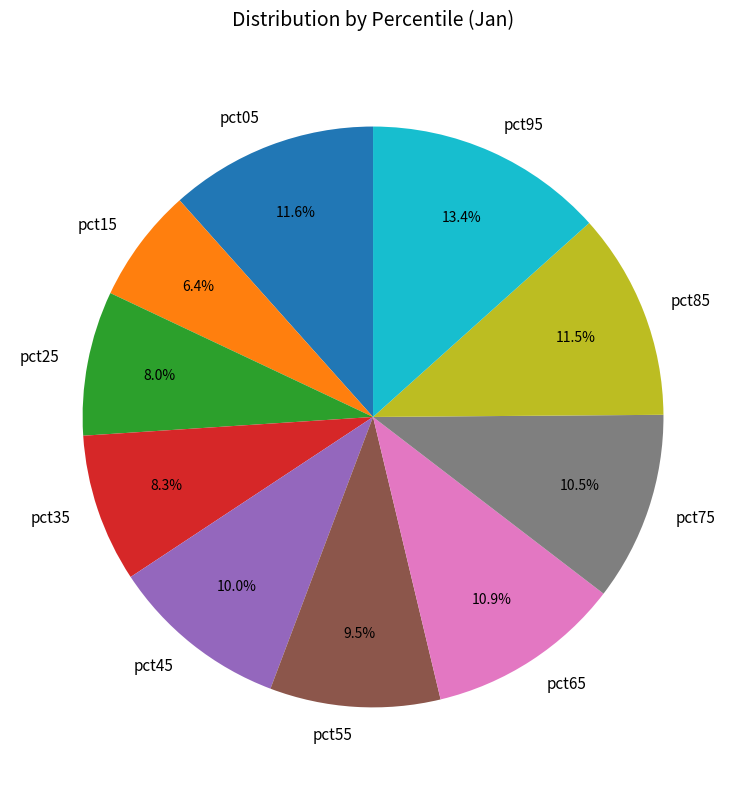

Which slice is the largest?

pct95